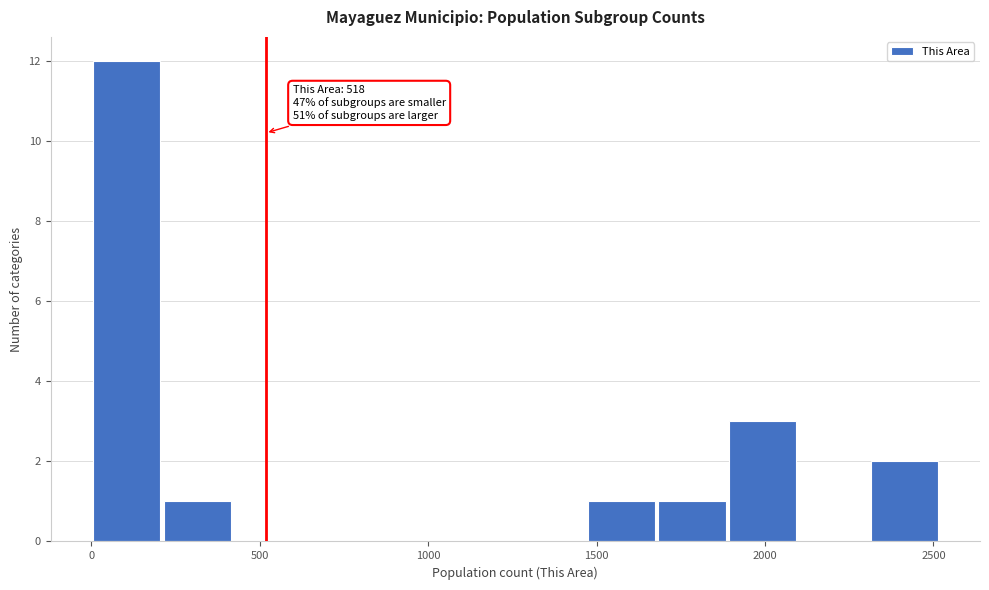

Over which range of the x-axis is the bar tallest?

0 to 200